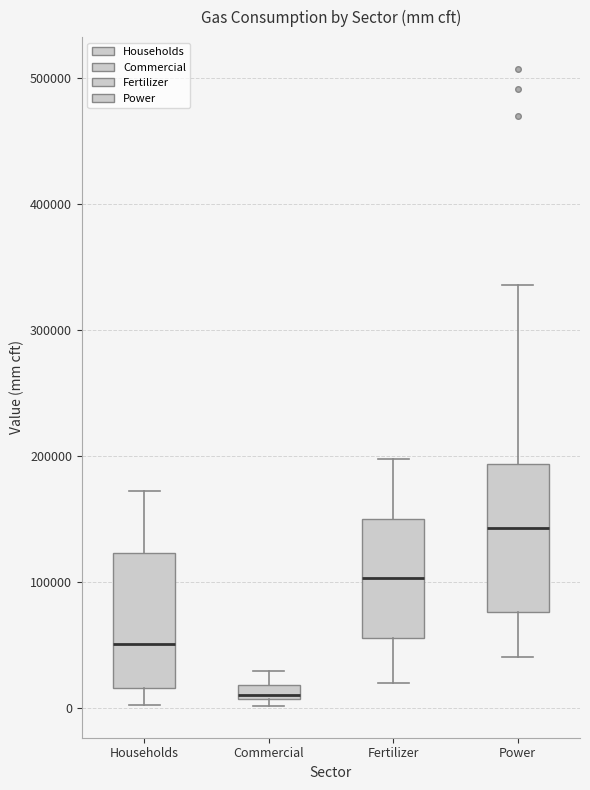

Which box's median line is the highest?

Power